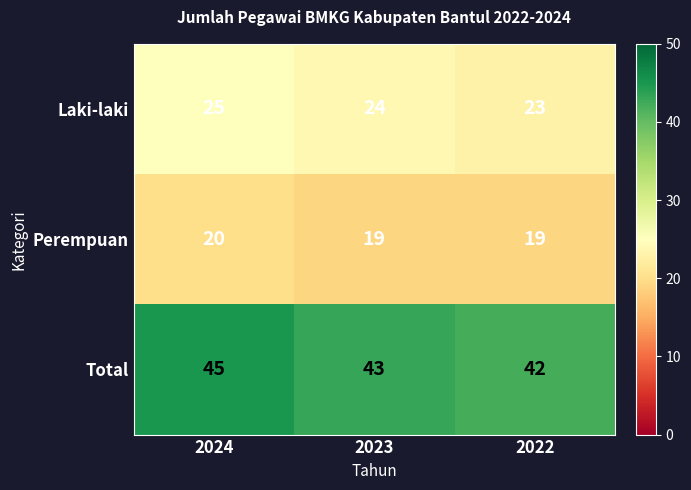

Is it true that Total equals 25 at 2022?

False